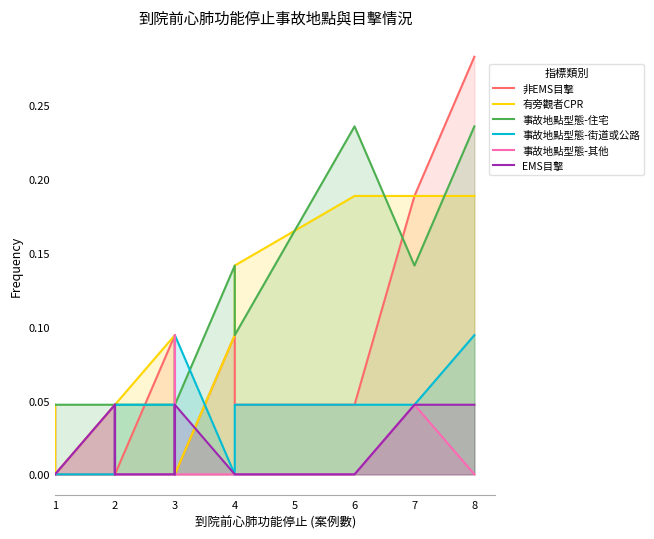

List the series in order of their peak value, lowest first.

EMS目擊, 事故地點型態-街道或公路, 事故地點型態-其他, 有旁觀者CPR, 事故地點型態-住宅, 非EMS目擊